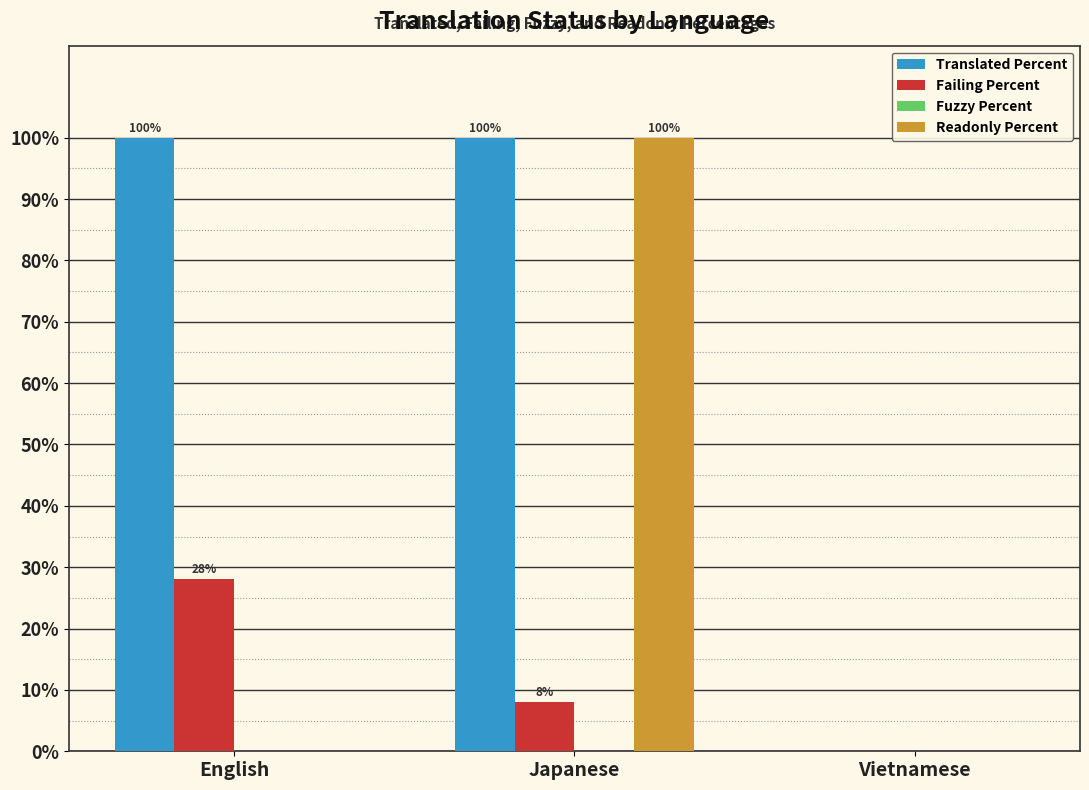

At which label does Failing Percent first exceed 8?

English